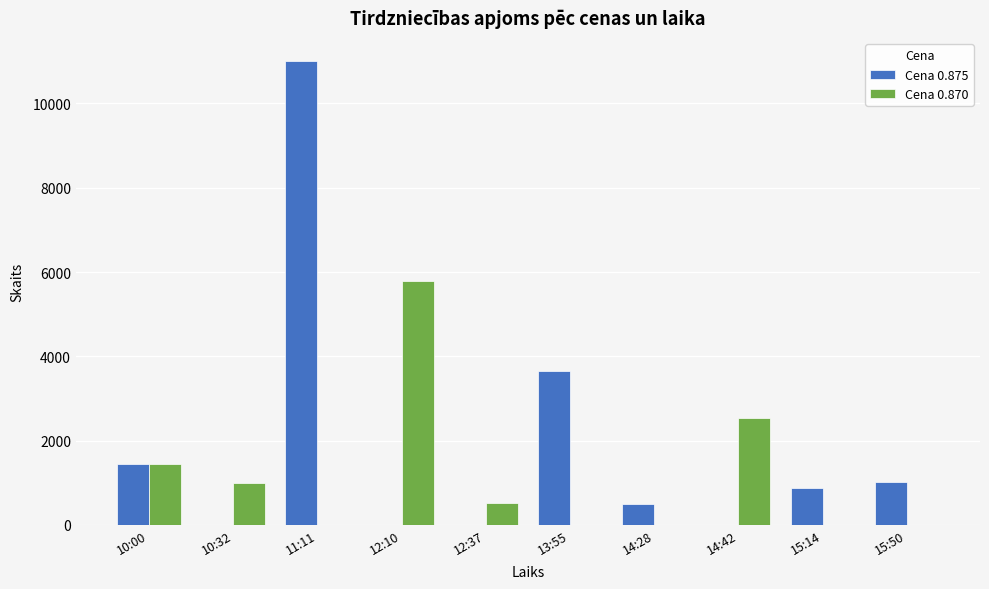

The value of Cena 0.870 at 15:50 is 0. True or false?

True